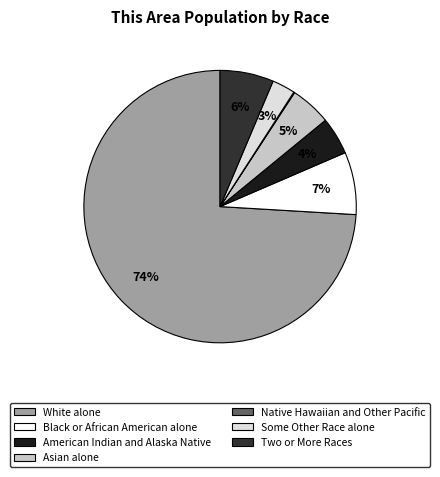

Is there a majority slice in this chart?

Yes